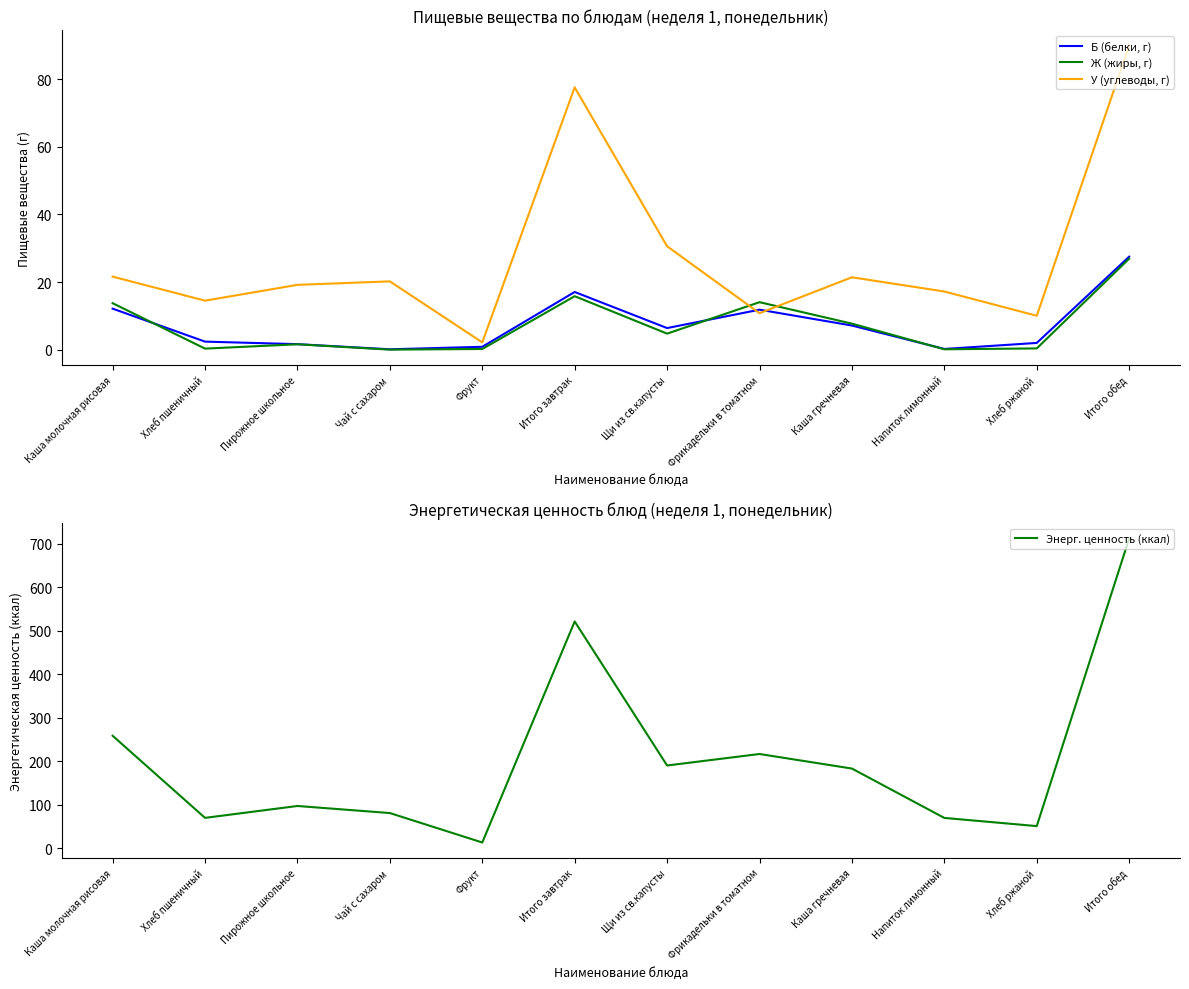

True or false: Энерг. ценность (ккал) and Ж (жиры, г) intersect in this chart.

False